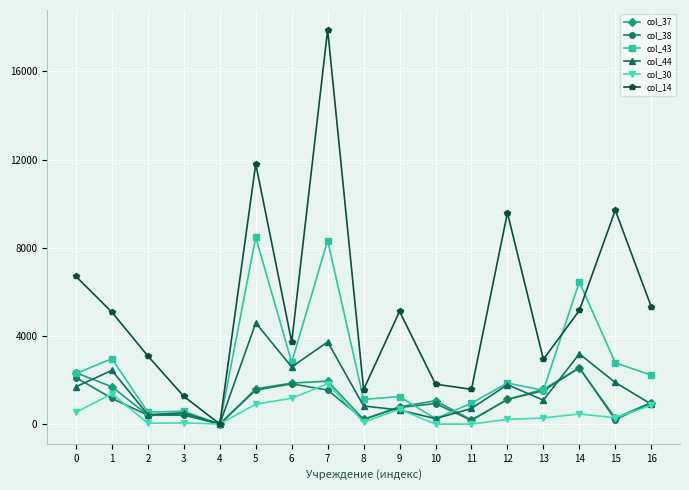

What is the difference between the second highest and second lowest values in the col_14 series?

10544